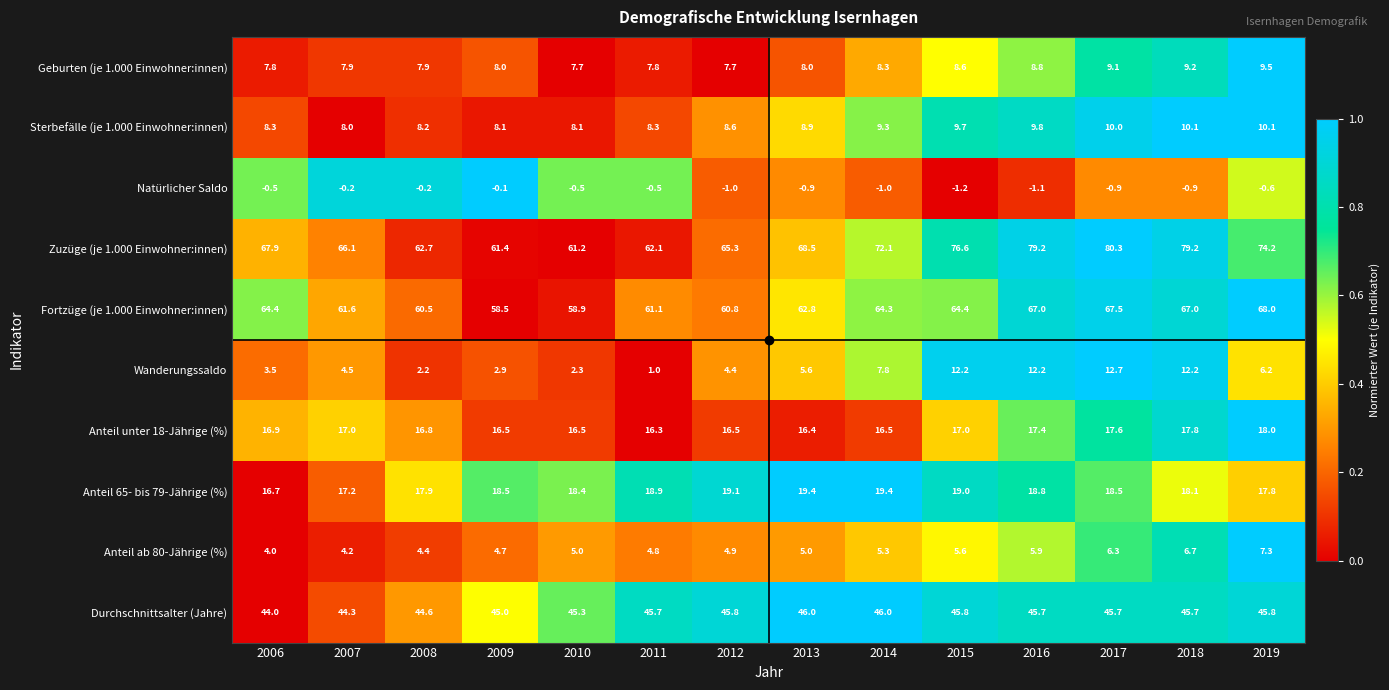

How many data points does each series have?

14